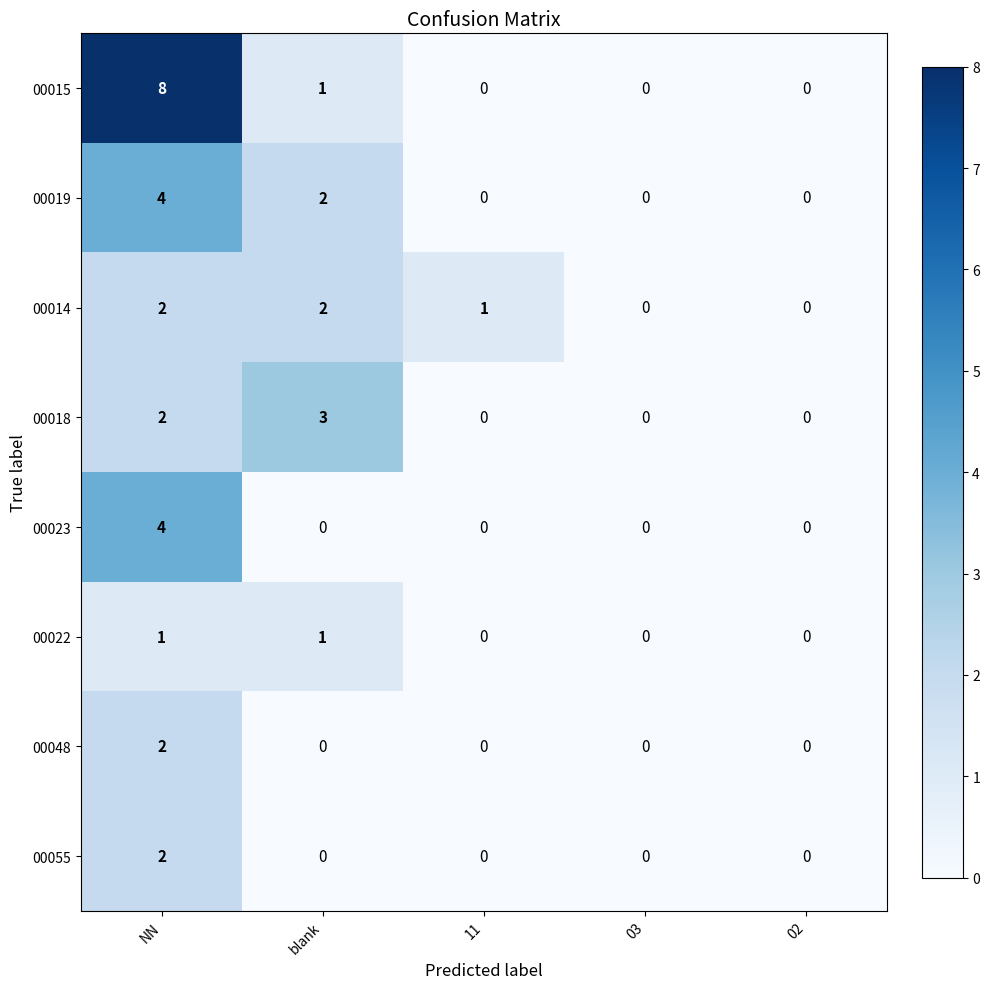

Which series has the largest total across all categories?

row_0